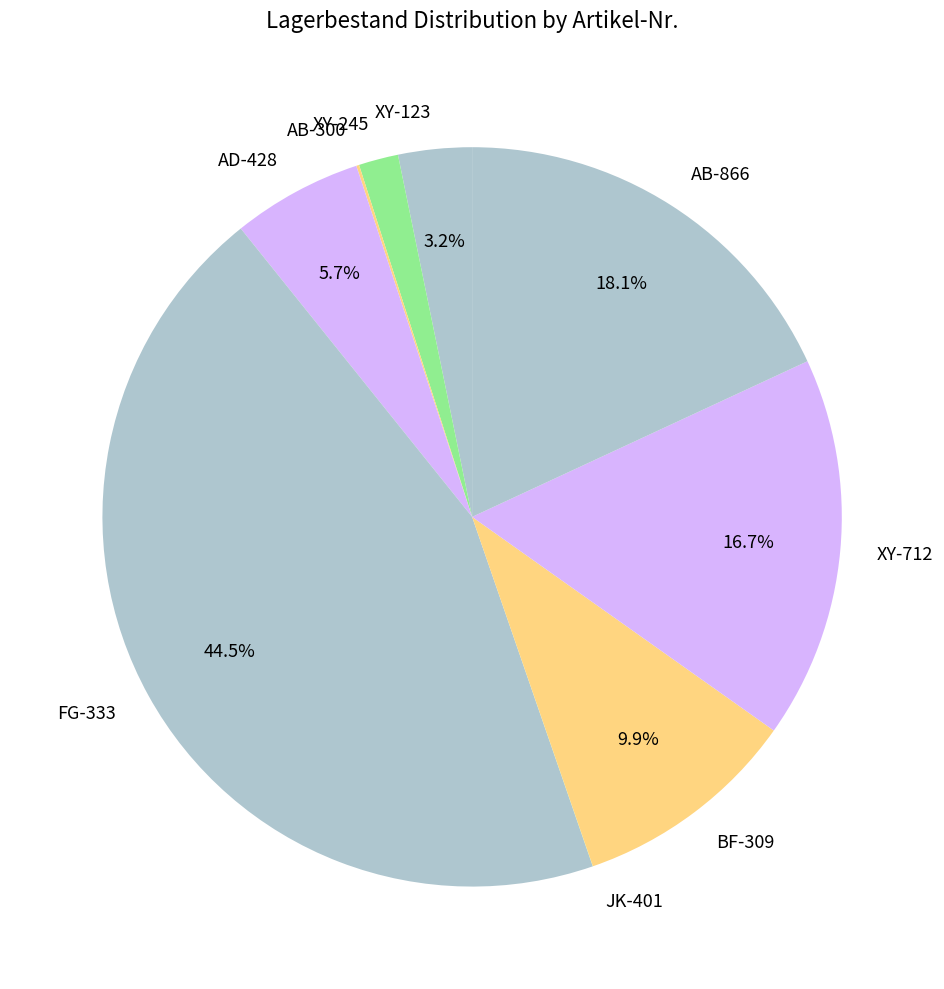

Does any single category account for the majority?

No